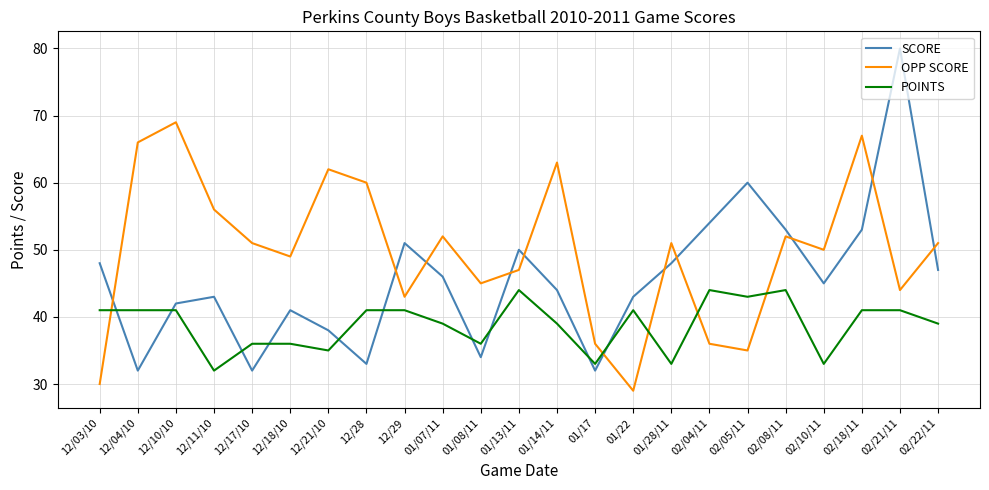

What position from the left is 12/29?

9